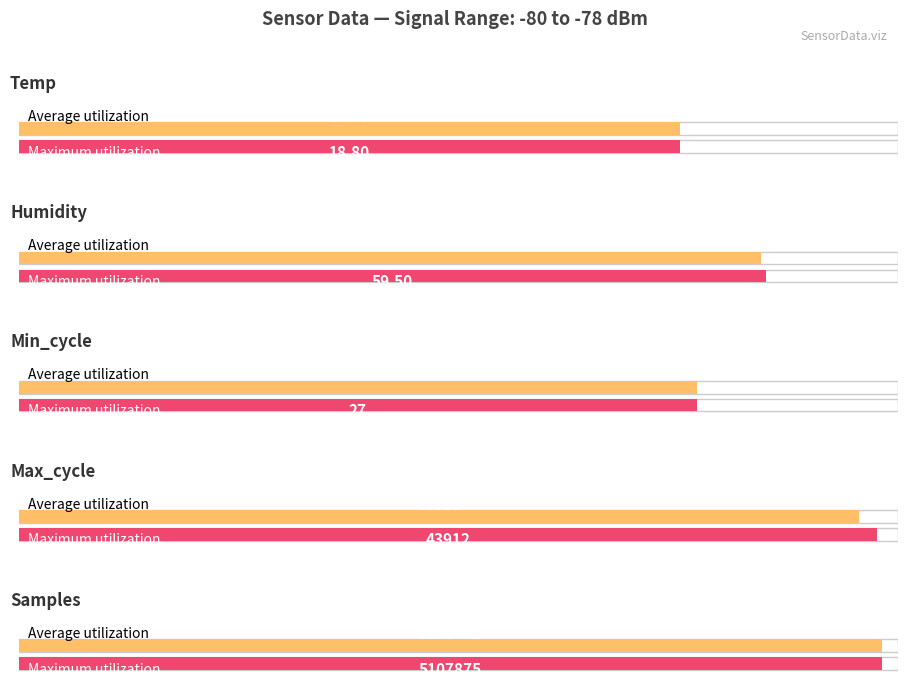

What is the average value of the Humidity series?

59.1